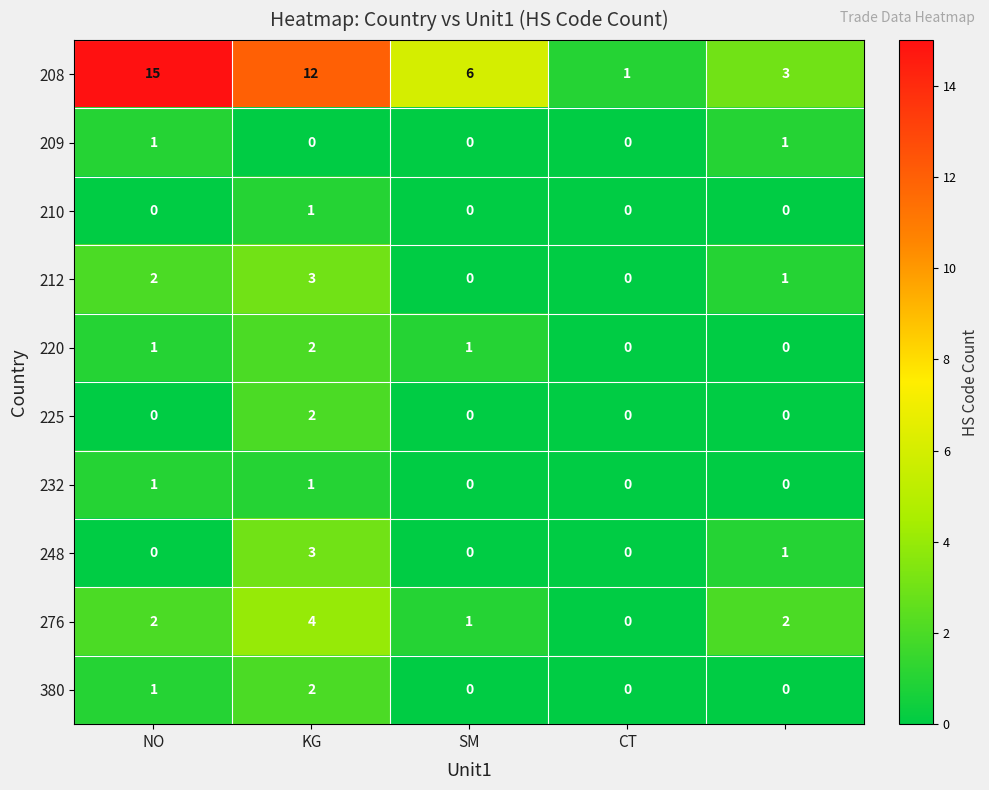

What is the sum of all 380 values?

3